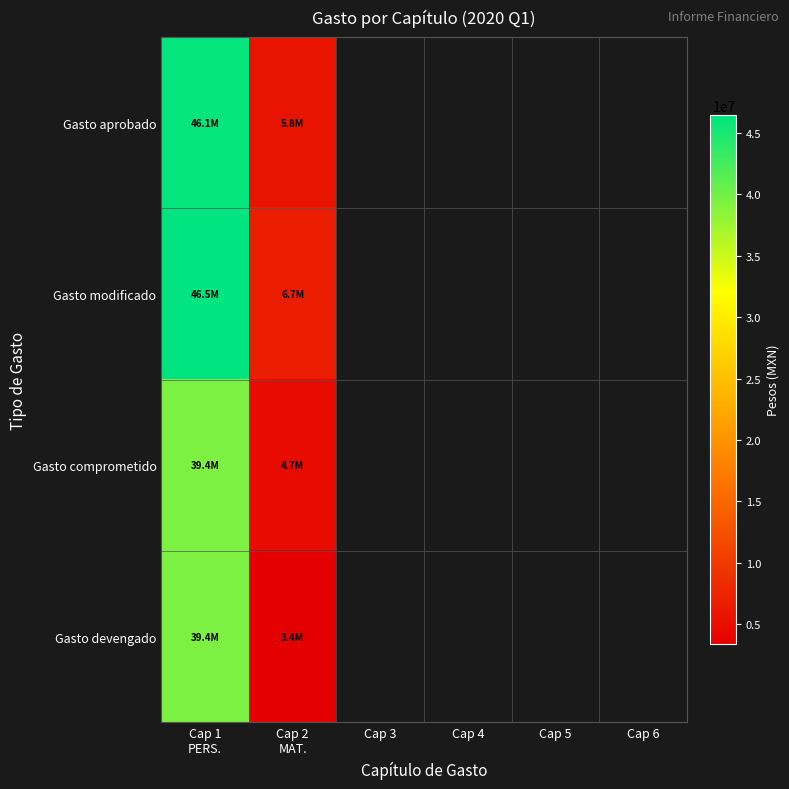

What is the highest value of the Gasto comprometido series?

39445164.1